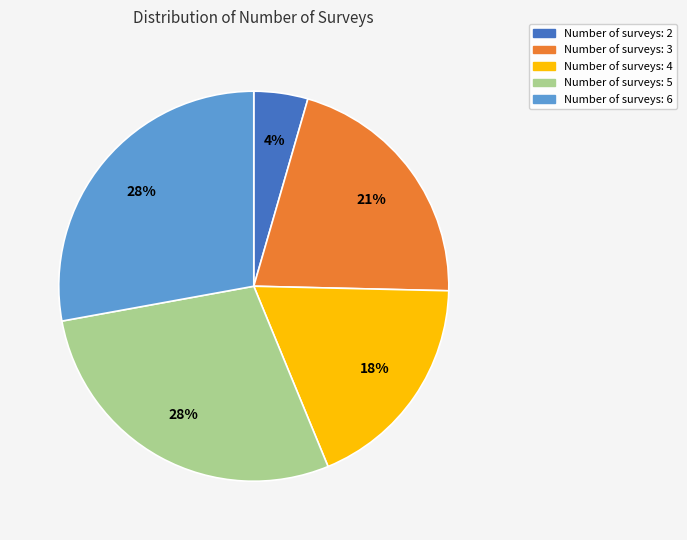

To the nearest percent, what percentage of the pie is Number of surveys: 6?

28%